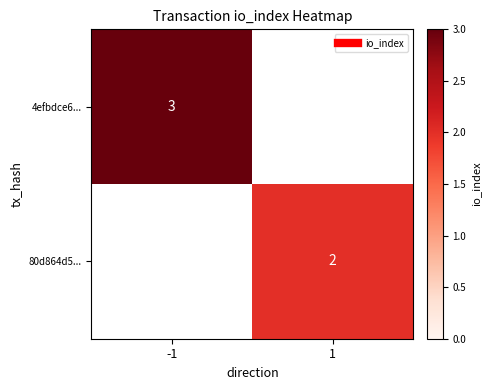

True or false: 80d864d5... has a value of 0.7 at 1.

False